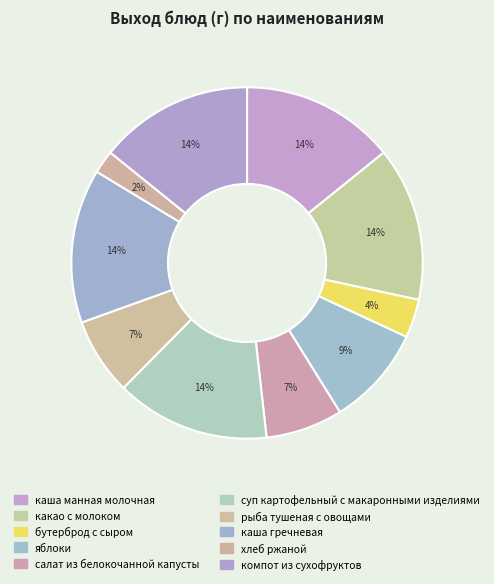

What is the largest slice in the pie chart?

каша манная молочная